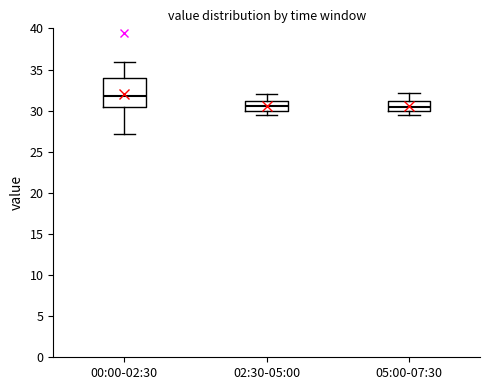

Reading left to right, transcribe this box plot: for each box, give where its median line is, the range the box spans, and where its two whiskers end, as read against the y-axis. The values are not printed on the chart, so give them approximately, as read against the axis.

00:00-02:30: median 32.0, box 30.5 to 34.0, whiskers 27.0 to 36.0
02:30-05:00: median 30.5, box 30.0 to 31.0, whiskers 29.5 to 32.0
05:00-07:30: median 30.5, box 30.0 to 31.0, whiskers 29.5 to 32.0